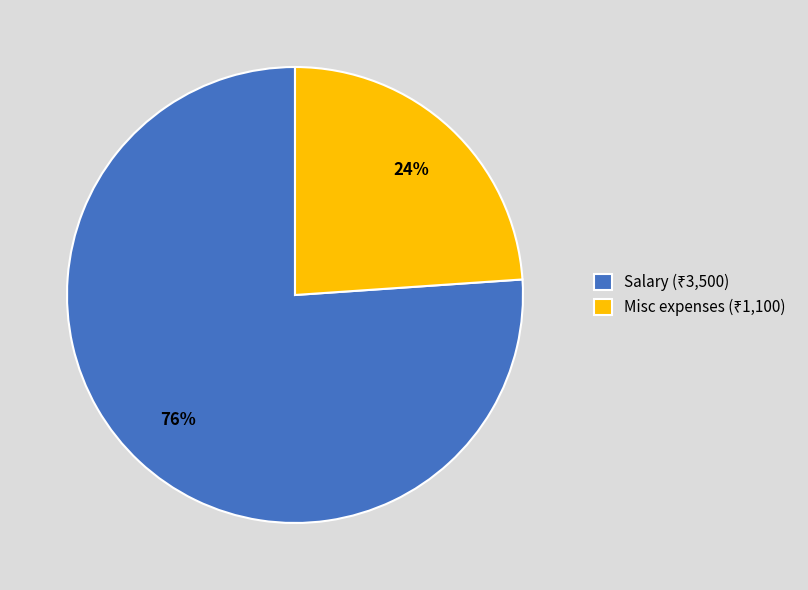

Which slice is the smallest?

Misc expenses